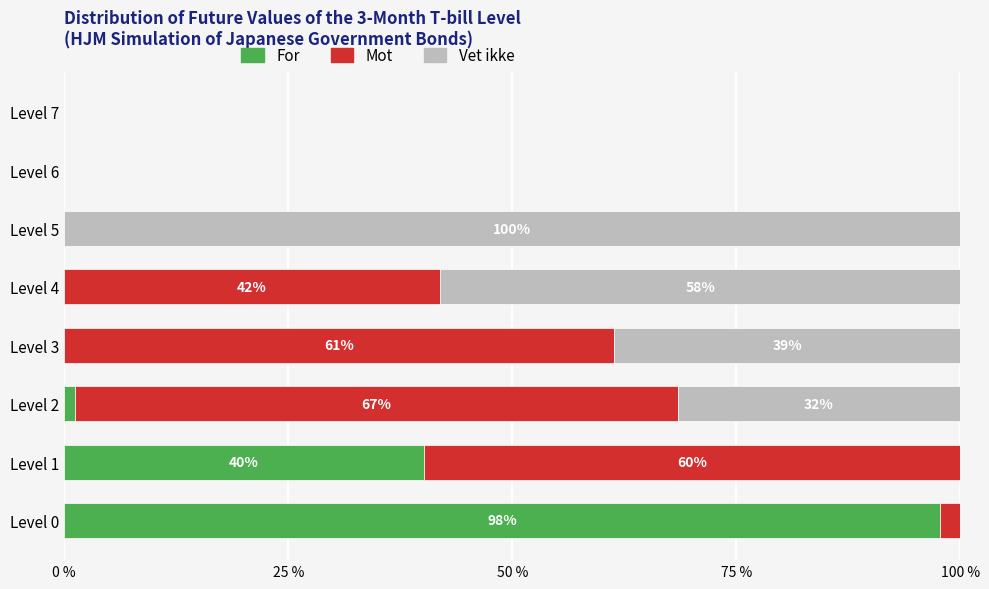

Is it true that For equals 0.0 at Level 6?

True